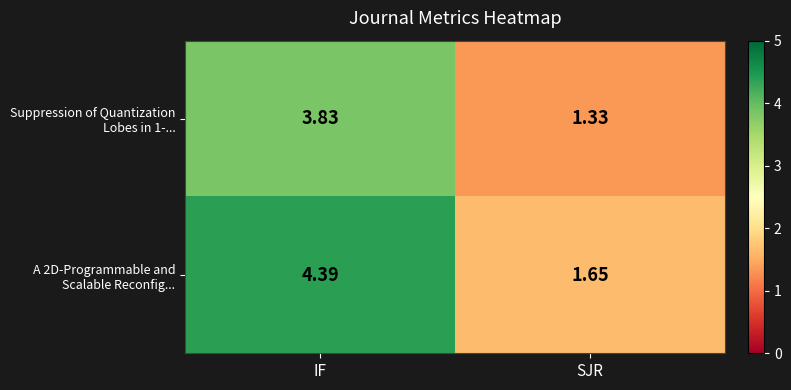

Which category has the highest value across all series?

IF